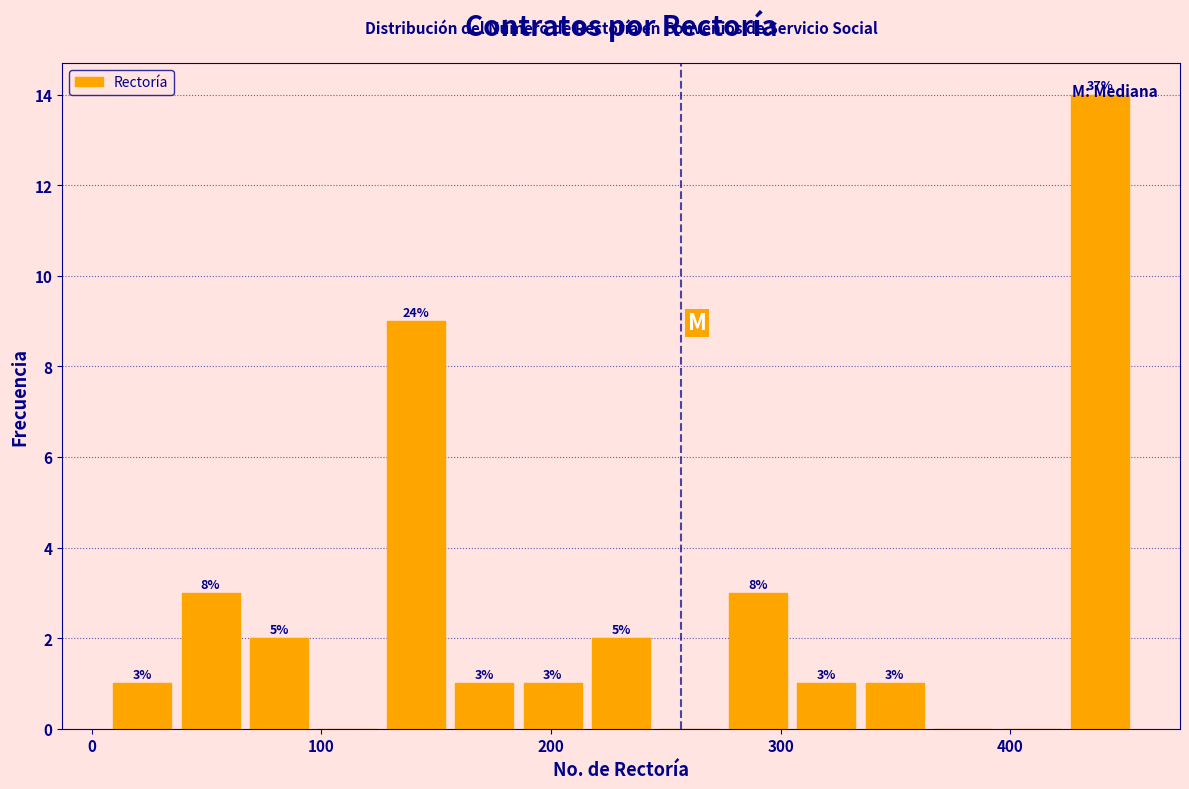

Around what value on the x-axis is the tallest bar? Give the approximate position of its centre, as read against the axis.

440